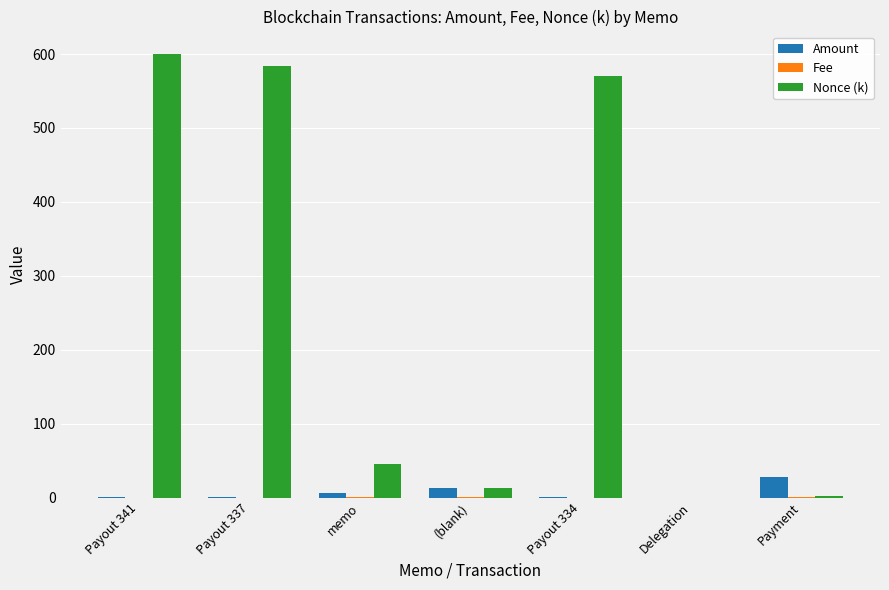

Which series changed the most between Payout 337 and memo?

Nonce (k)